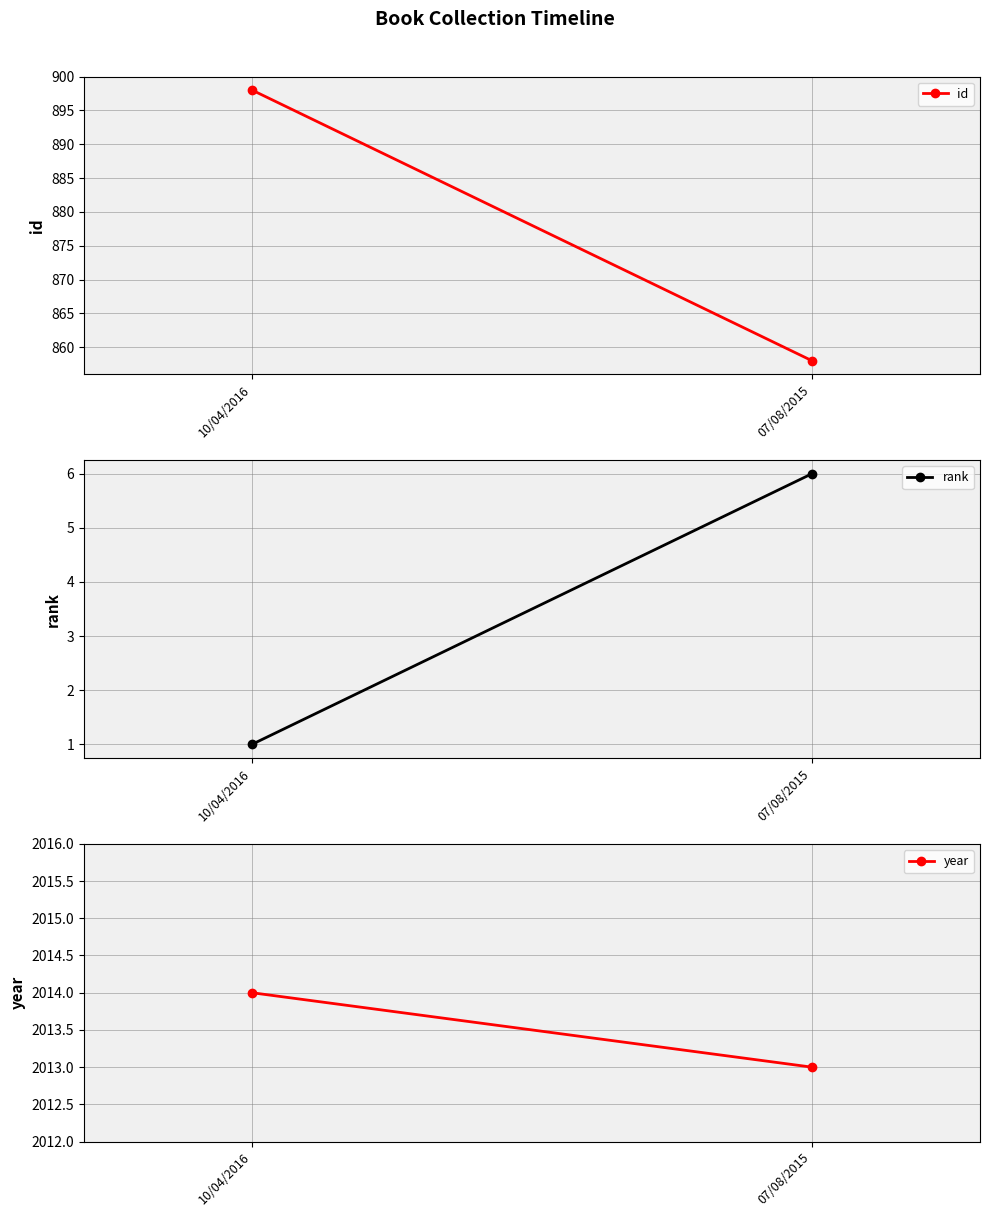

Between 10/04/2016 and 07/08/2015, which is larger?

10/04/2016